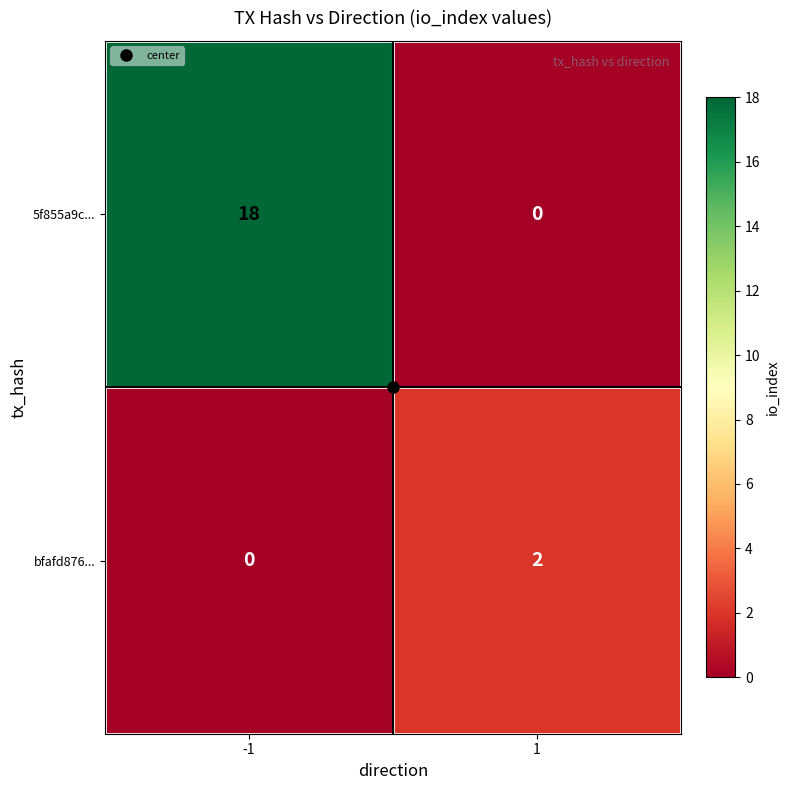

Is it true that bfafd876... equals -1 at -1?

False